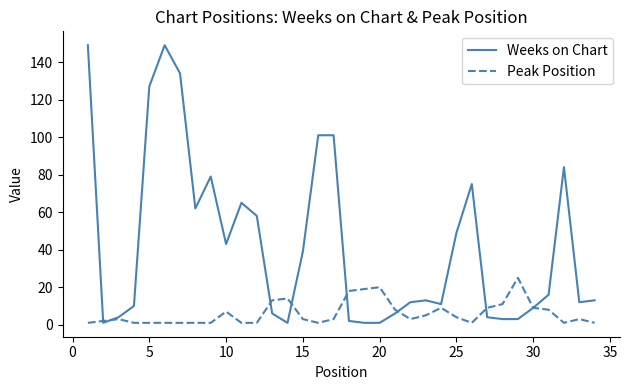

What is the minimum value shown in the chart?

1